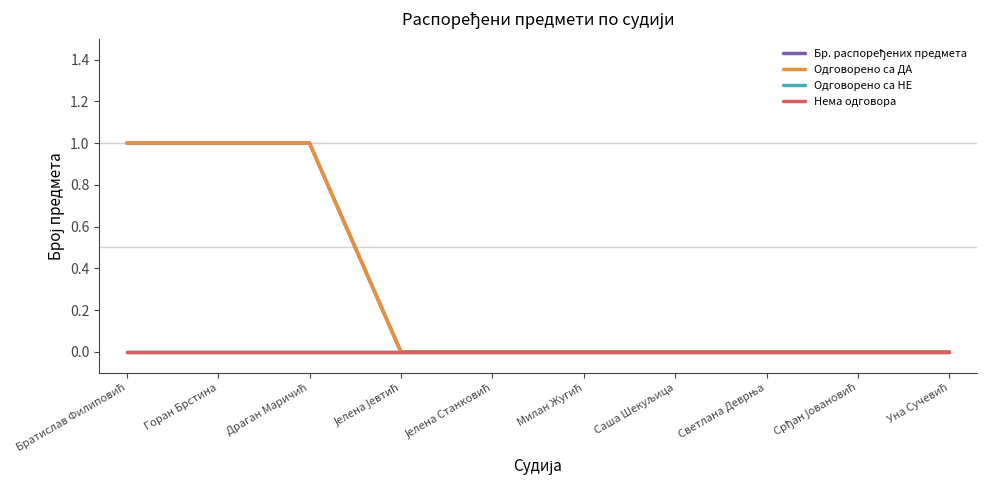

Does the chart display data point markers on the line(s)?

No